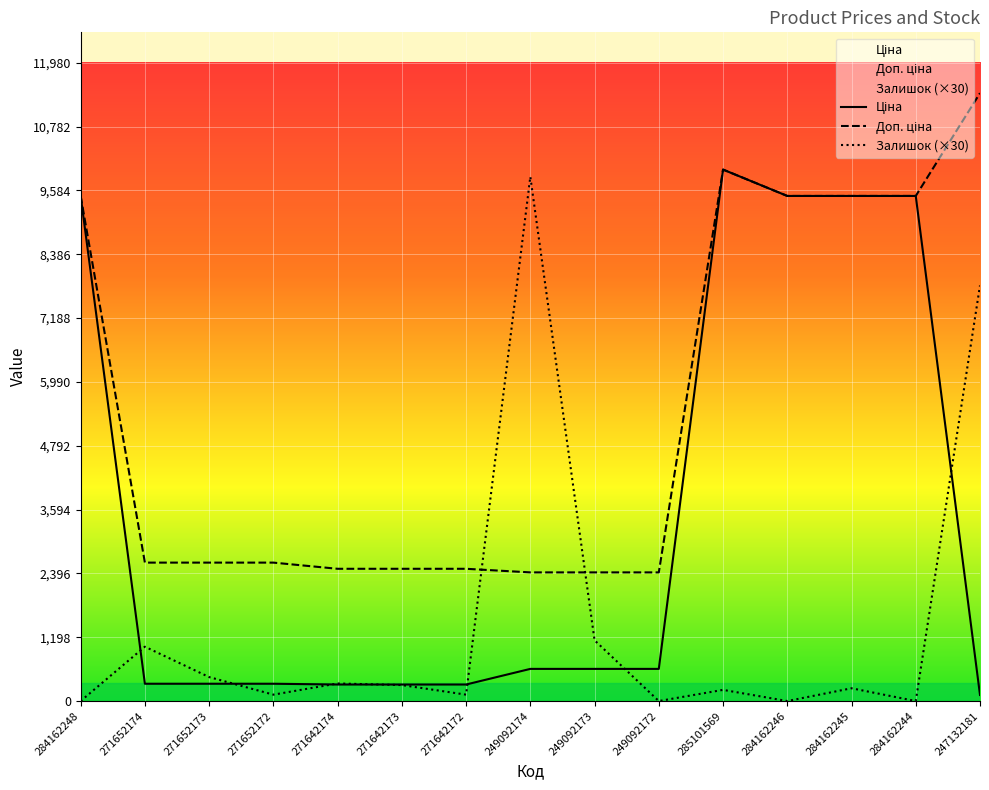

What are all the series names shown in the legend?

Ціна, Доп. ціна, Залишок (×30)